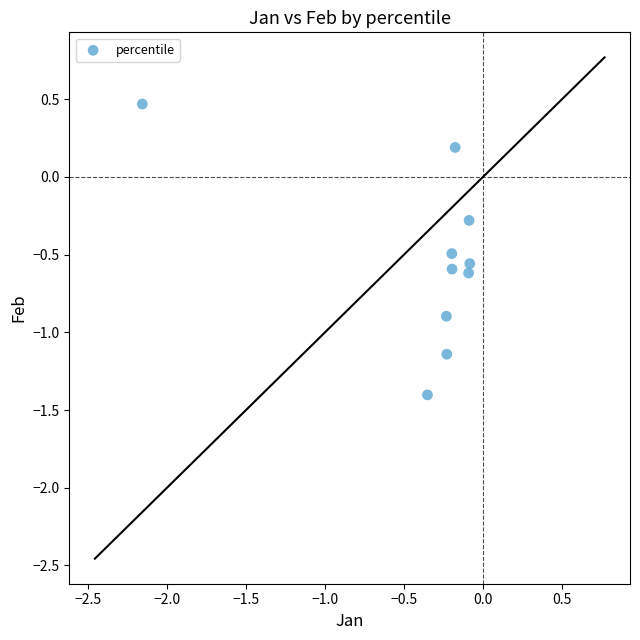

What is the range of X values (max minus min)?

2.1